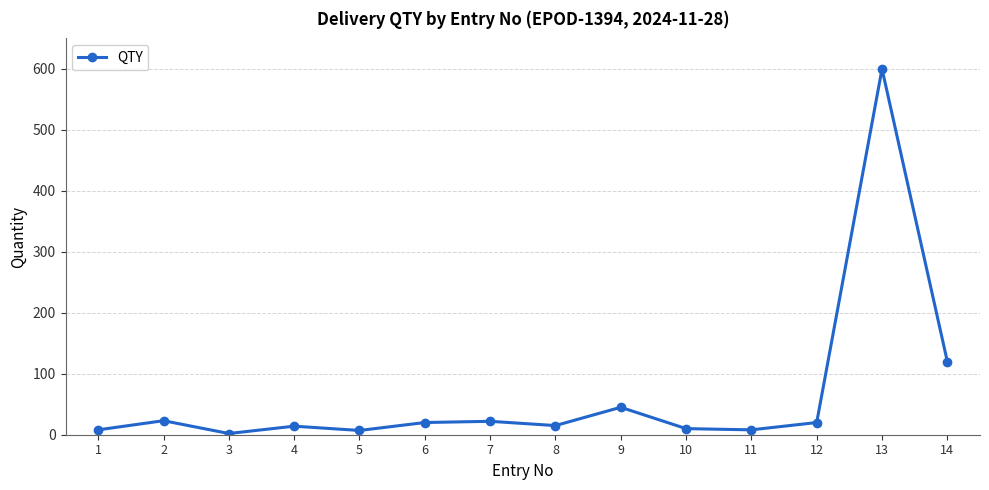

Approximately how many times larger is the value at 2 compared to 14?

0.2